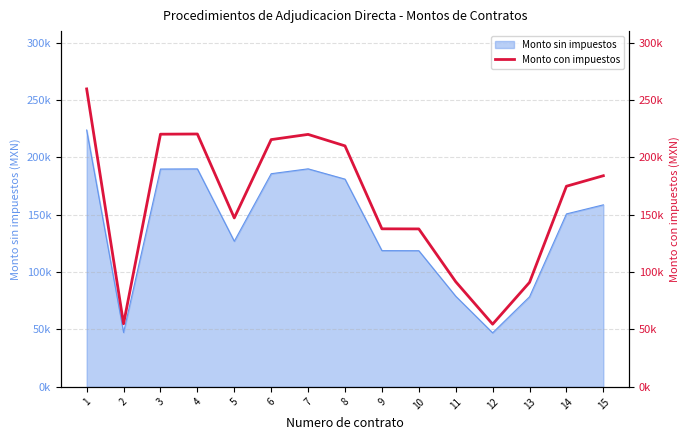

How many categories are shown in the chart?

15